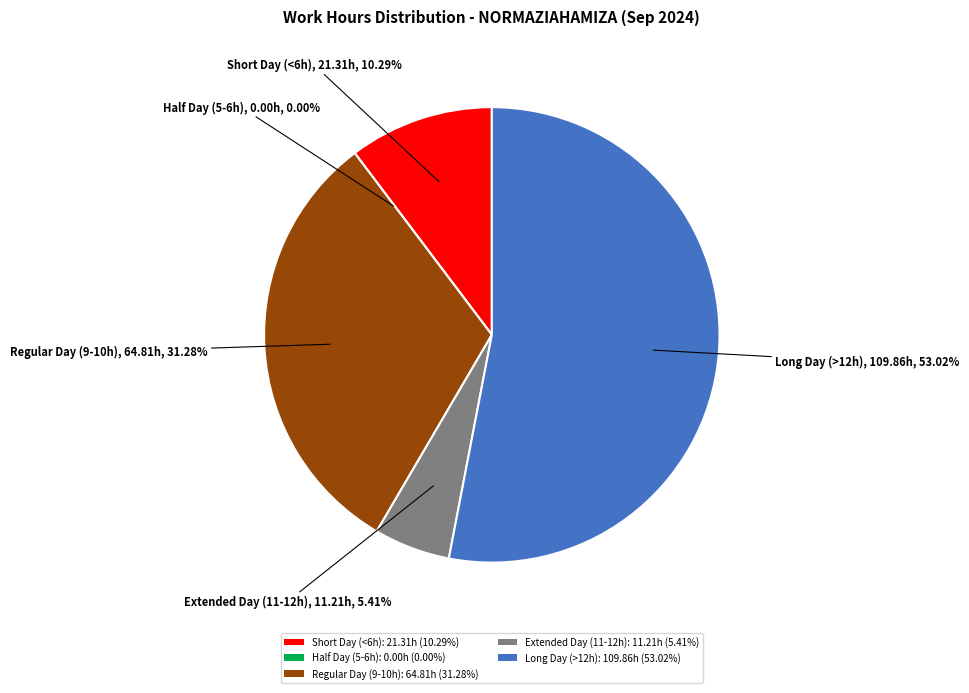

Is 5-Thu the majority of the pie?

No